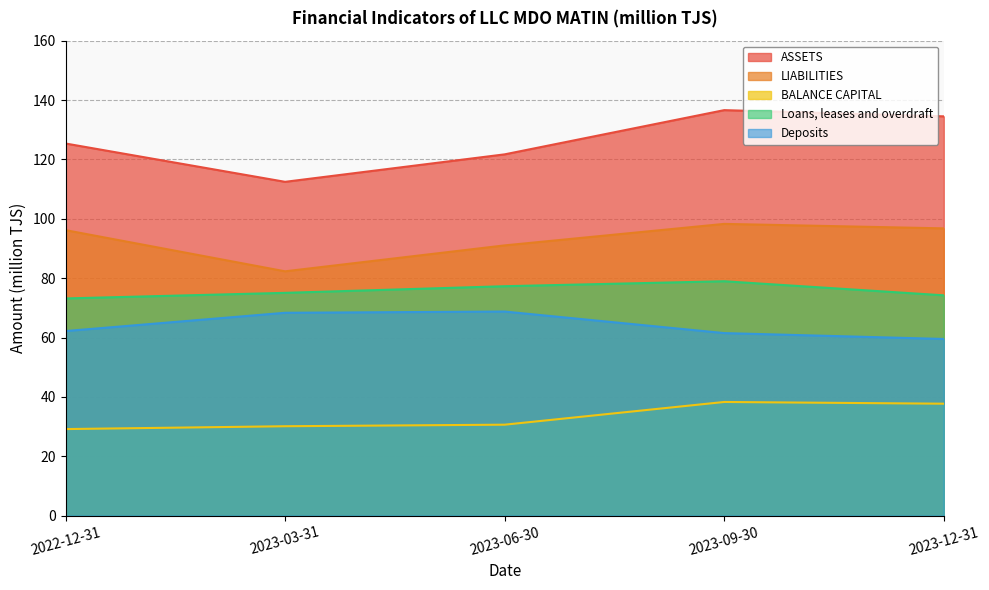

At which label is BALANCE CAPITAL closest to 33?

2023-06-30